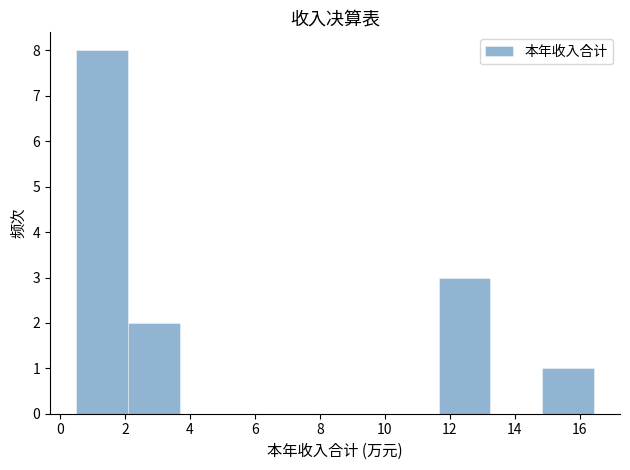

What is the height of the bar covering 11.6 to 13.2 on the x-axis? Neither the bar edges nor the heights are printed on the chart, so give them approximately, as read against the axes.

3